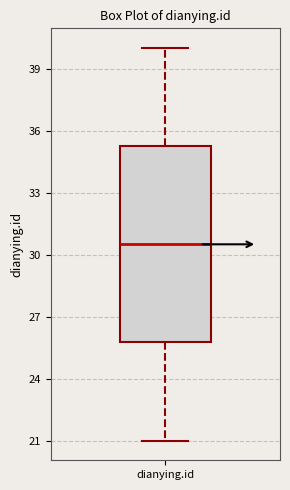

Transcribe this box plot: give where the median line is, the range the box spans, and where the two whiskers end, as read against the y-axis. The values are not printed on the chart, so give them approximately, as read against the axis.

median 30.5, box 26.0 to 35.5, whiskers 21.0 to 40.0